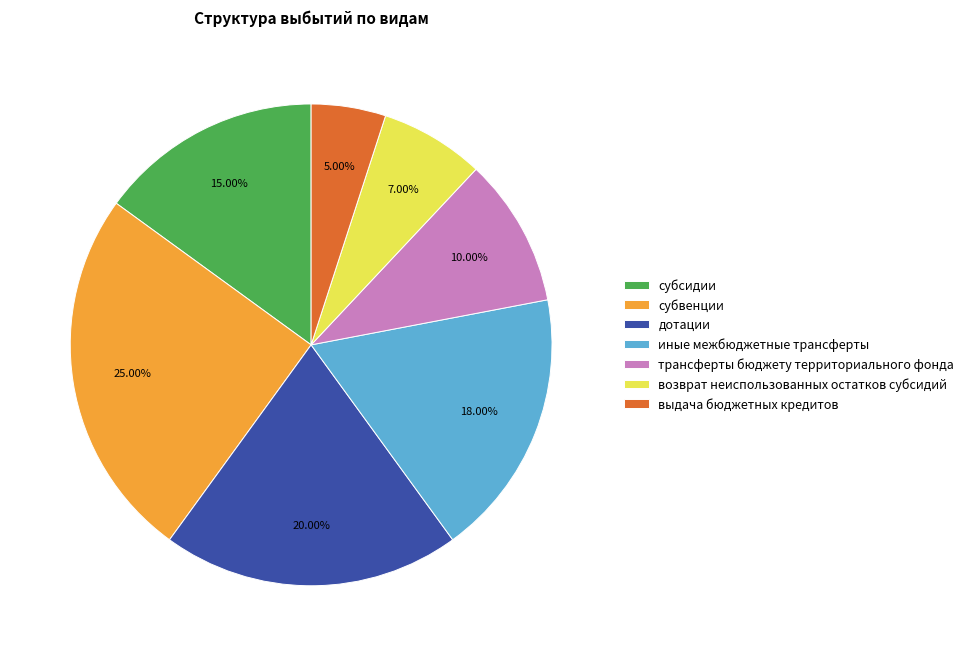

What percentage is the трансферты бюджету территориального фонда slice, to the nearest percent?

10%